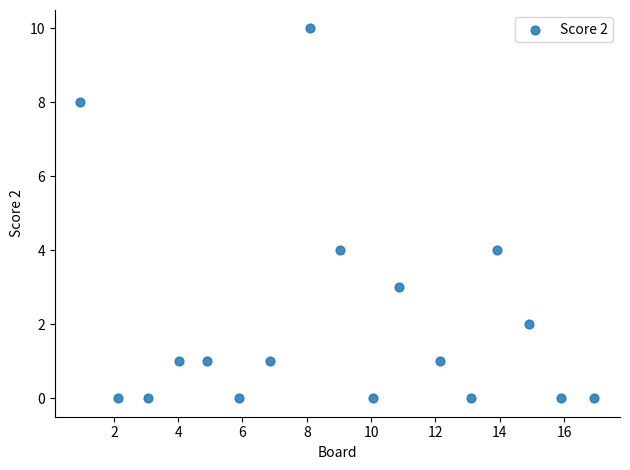

What is the range of Y values (max minus min)?

10